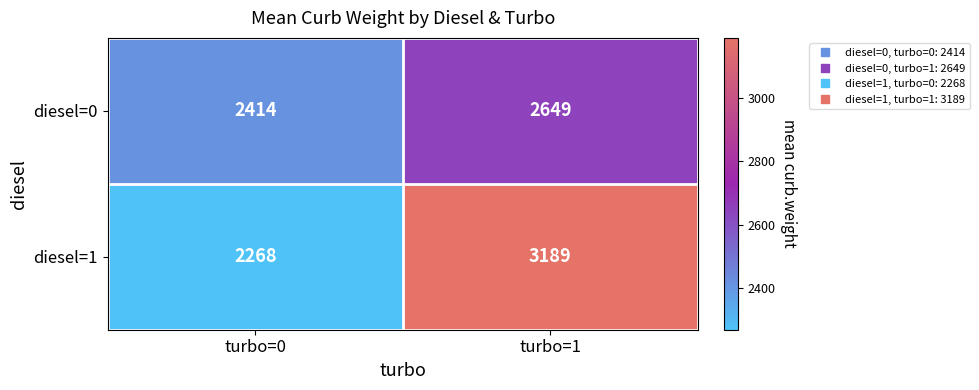

List the series in order of their overall mean, lowest first.

diesel=0, diesel=1